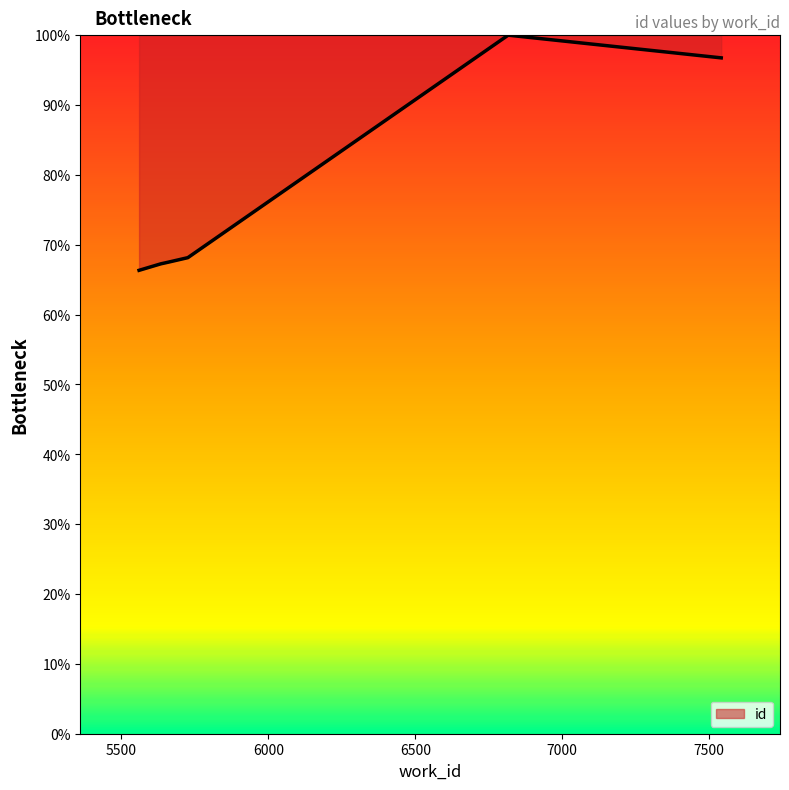

What is the maximum value shown in the chart?

100.0